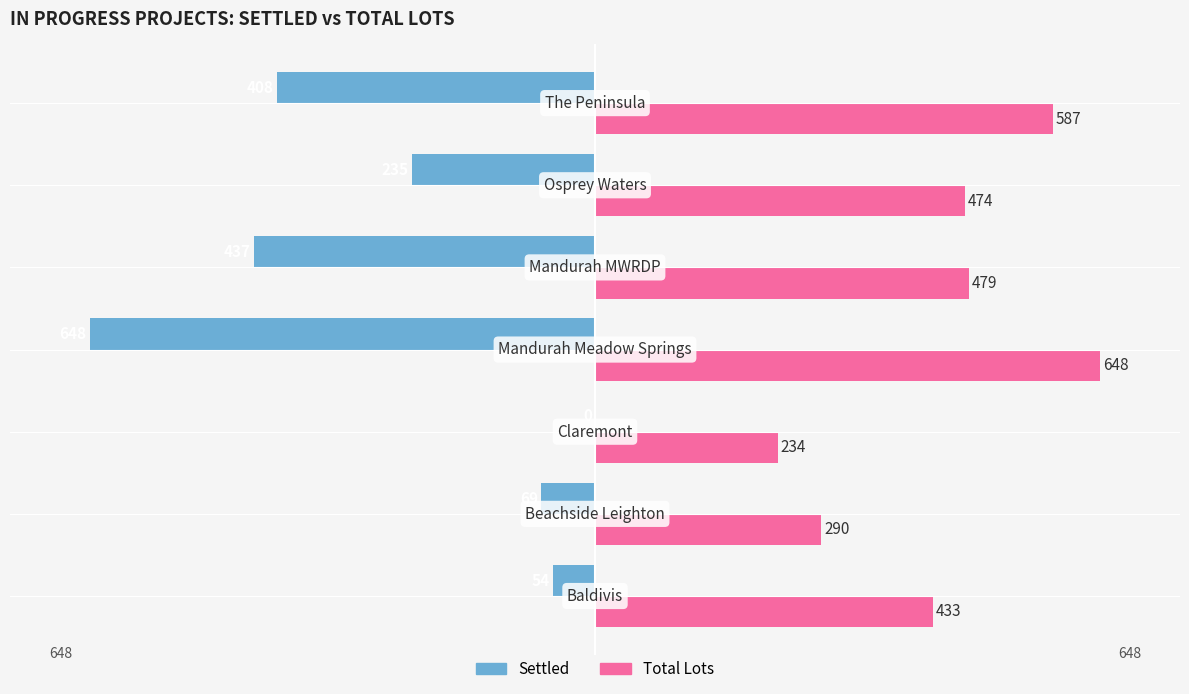

What is the maximum value shown in the chart?

648